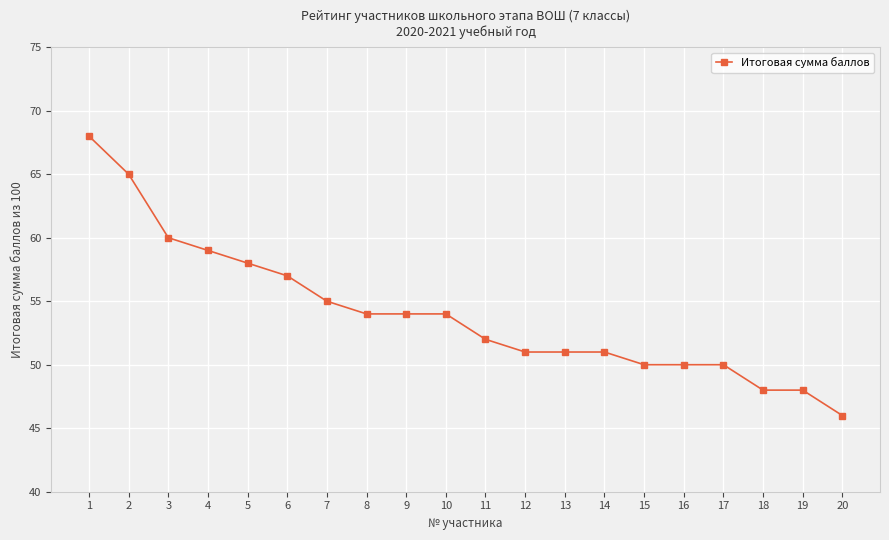

How many lines are shown in the chart?

1